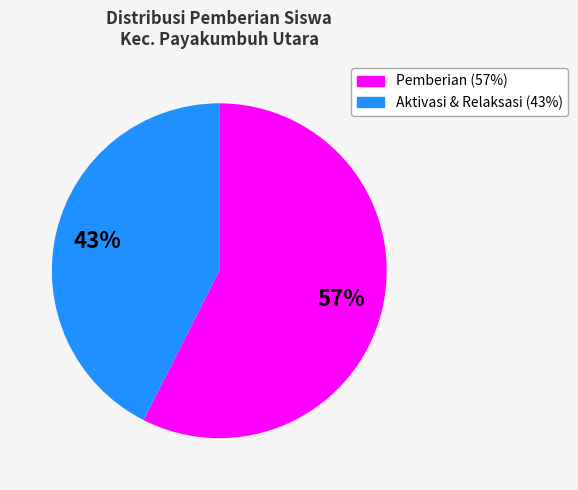

To the nearest percent, what is the average slice percentage?

50%